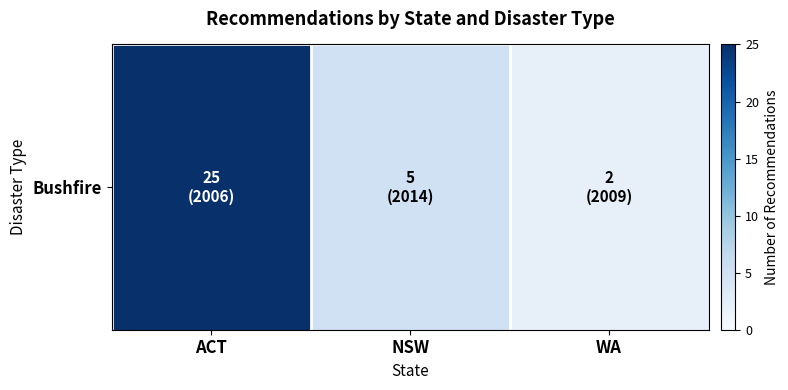

What is the difference between the maximum and second lowest values?

20